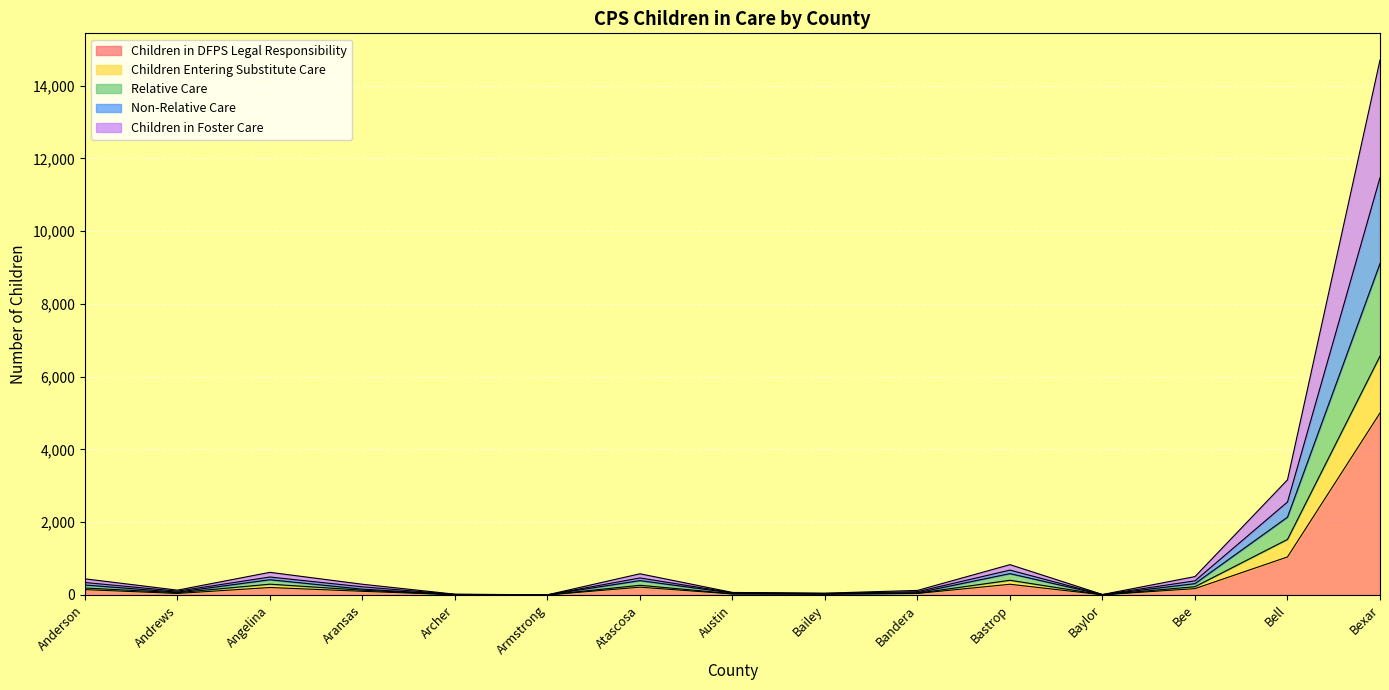

How many data points in Children in DFPS Legal Responsibility are above 100?

7